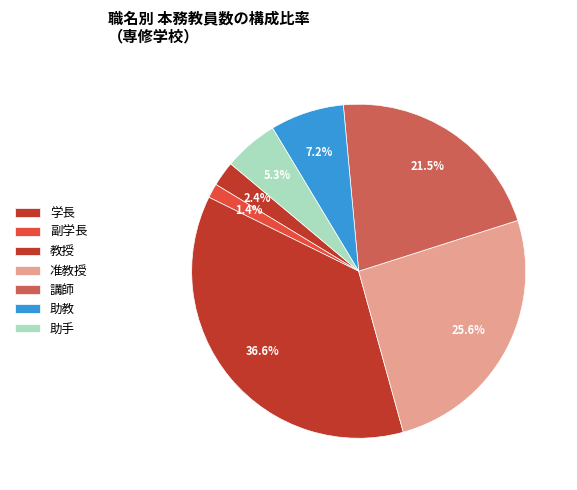

To the nearest percent, what percentage of the pie is 教授?

37%